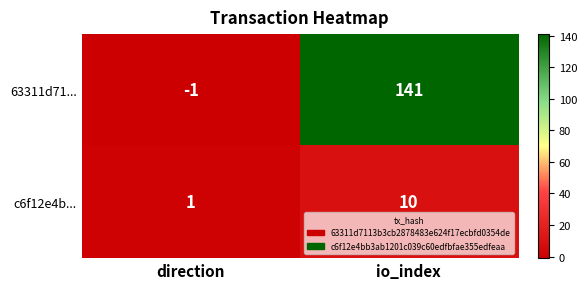

At which category does the chart reach its peak across all series?

io_index